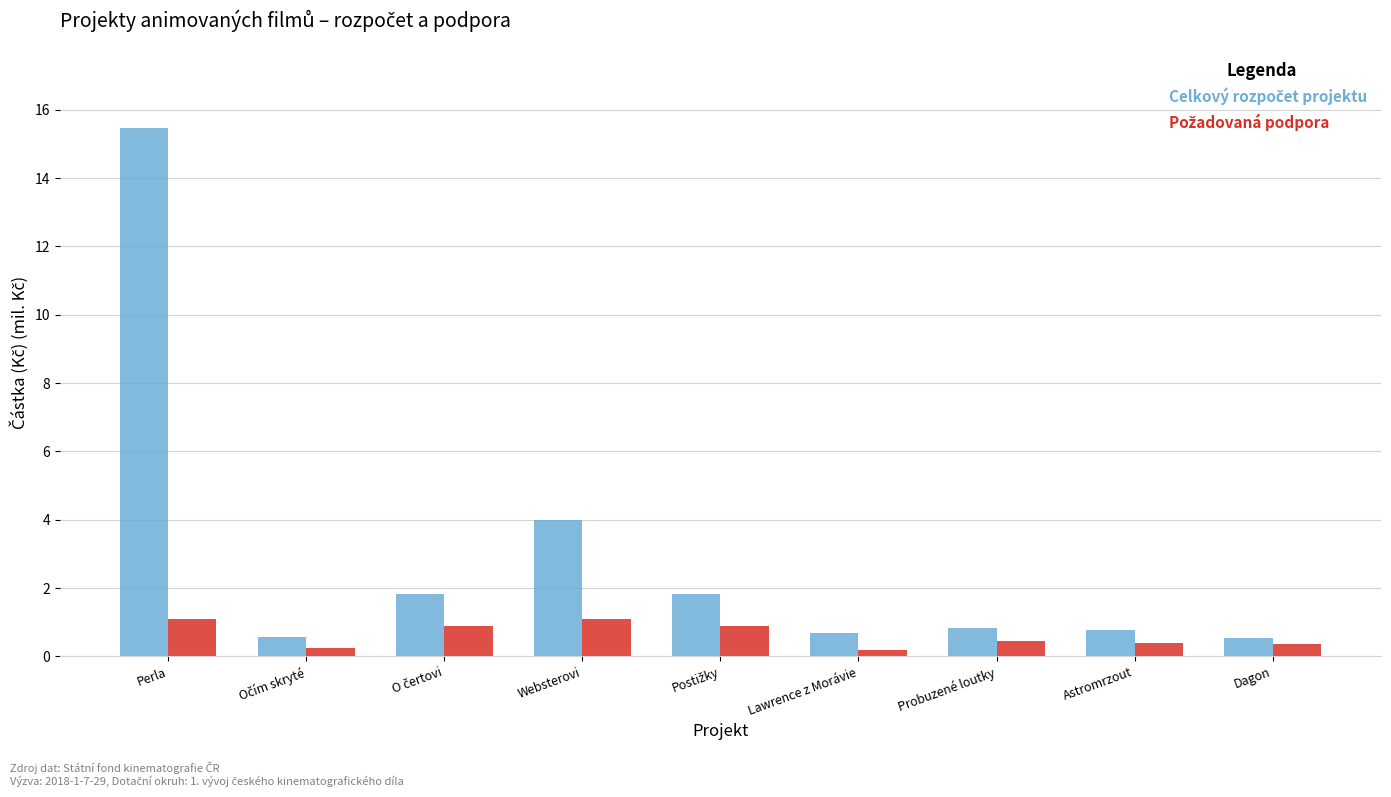

At which category is the sum across all series the highest?

Perla